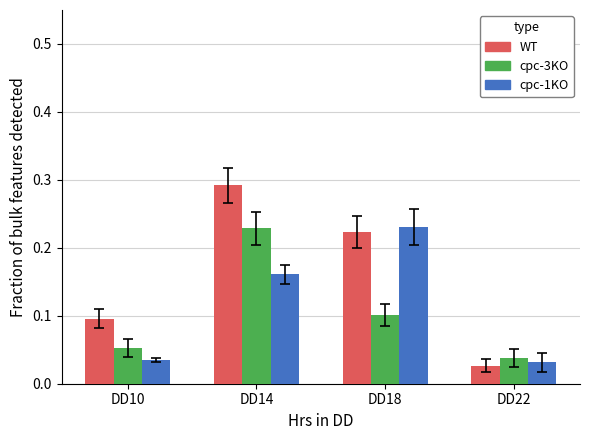

How many bars are there in each group?

3